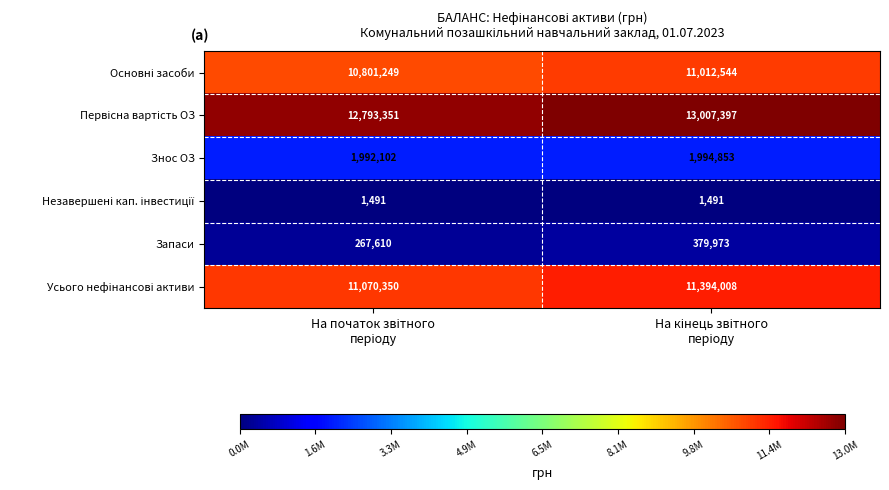

What is the maximum value shown in the chart?

13007397